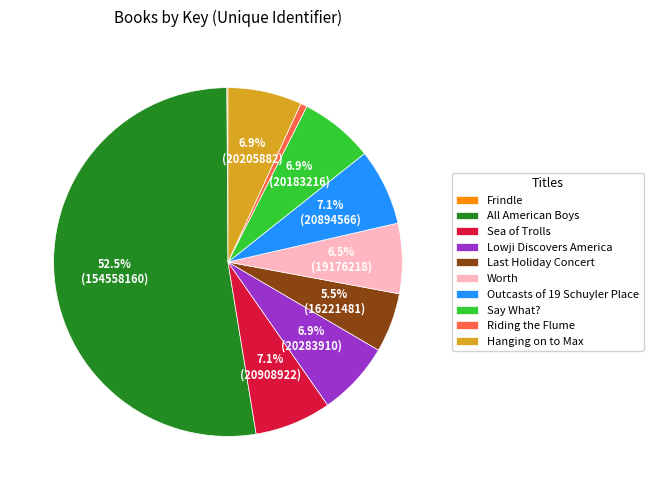

Which category has the biggest portion of the pie?

All American Boys